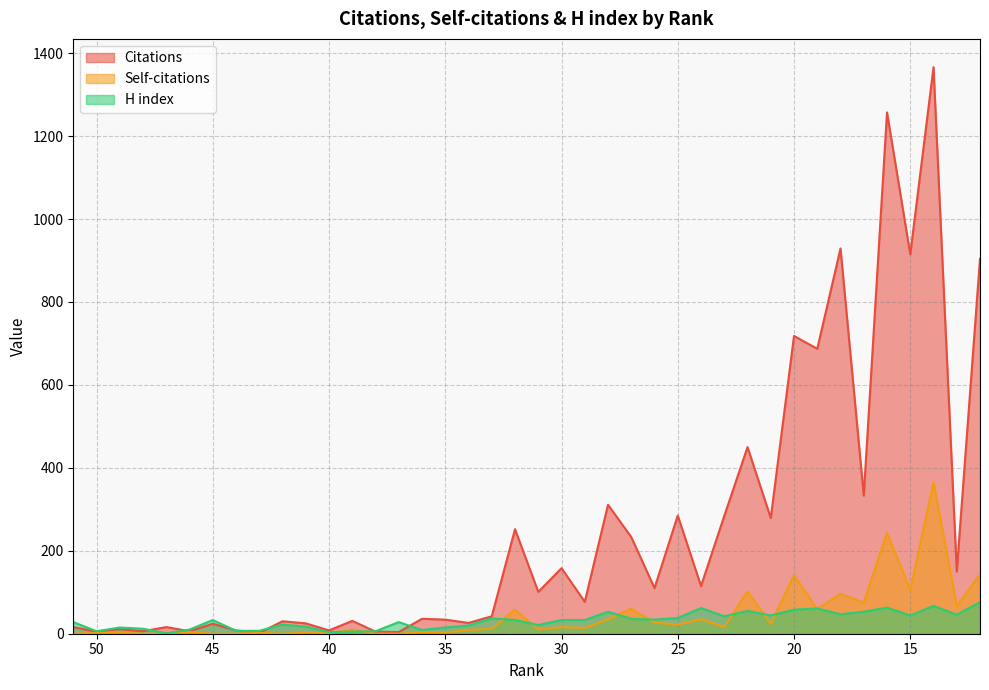

Rank the categories by H index value from highest to lowest.

12, 14, 16, 24, 19, 20, 22, 28, 17, 18, 13, 21, 15, 23, 25, 33, 27, 26, 45, 32, 30, 29, 51, 37, 42, 31, 34, 41, 49, 35, 48, 46, 36, 44, 43, 50, 38, 39, 40, 47